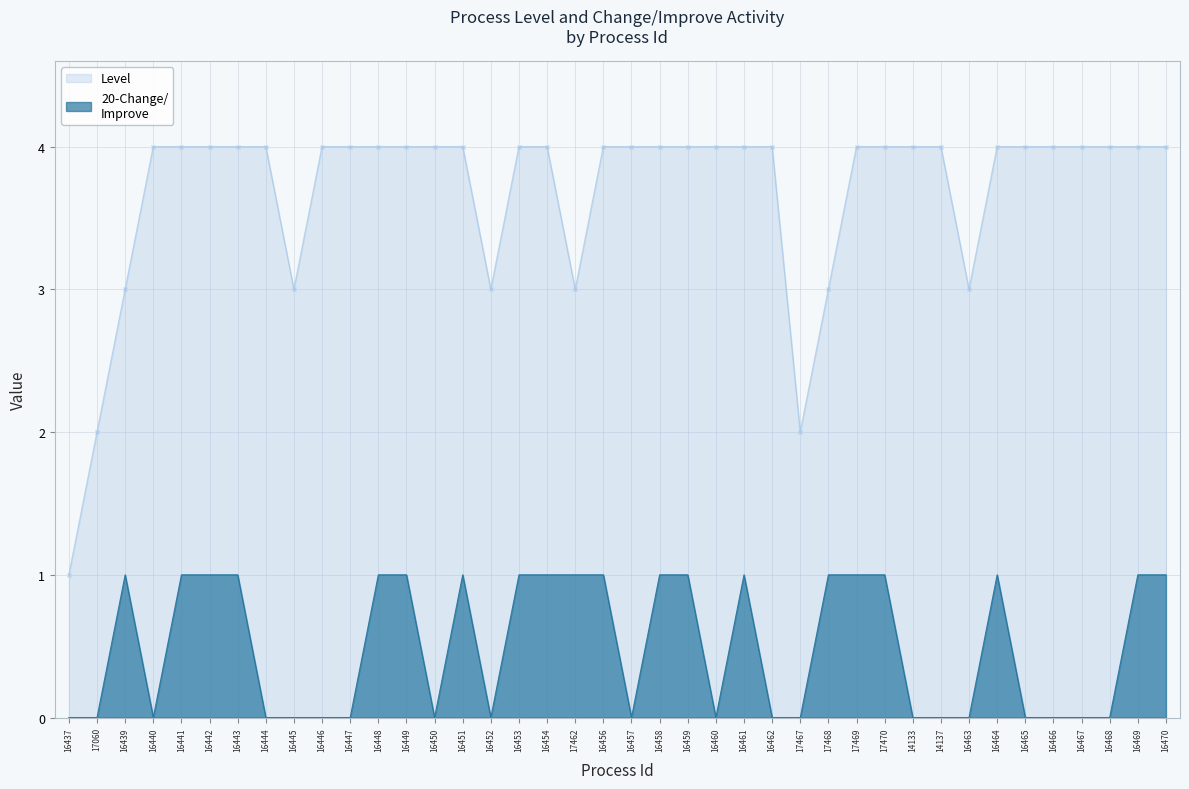

Rank the series by their maximum value, from highest to lowest.

Level, 20-Change/Improve